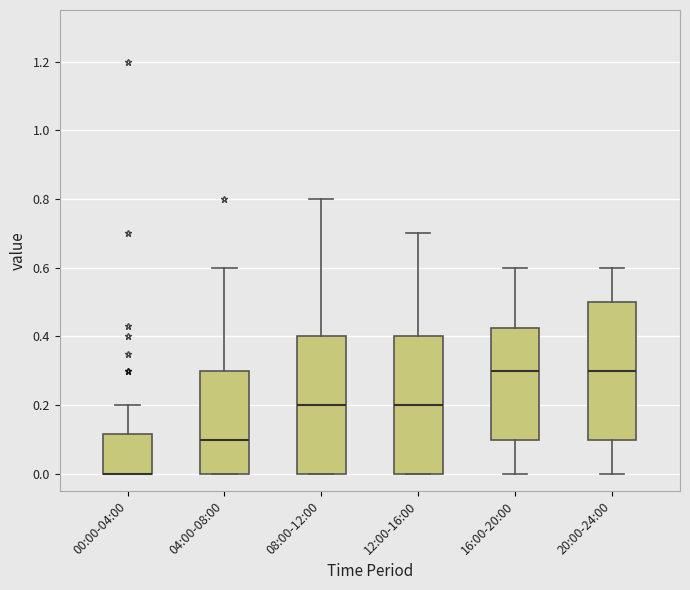

Reading left to right, transcribe this box plot: for each box, give where its median line is, the range the box spans, and where its two whiskers end, as read against the y-axis. The values are not printed on the chart, so give them approximately, as read against the axis.

00:00-04:00: median 0.00 (drawn on the box's lower edge), box 0.00 to 0.12, whiskers 0.00 to 0.20
04:00-08:00: median 0.10, box 0.00 to 0.30, whiskers 0.00 to 0.60
08:00-12:00: median 0.20, box 0.00 to 0.40, whiskers 0.00 to 0.80
12:00-16:00: median 0.20, box 0.00 to 0.40, whiskers 0.00 to 0.70
16:00-20:00: median 0.30, box 0.10 to 0.42, whiskers 0.00 to 0.60
20:00-24:00: median 0.30, box 0.10 to 0.50, whiskers 0.00 to 0.60